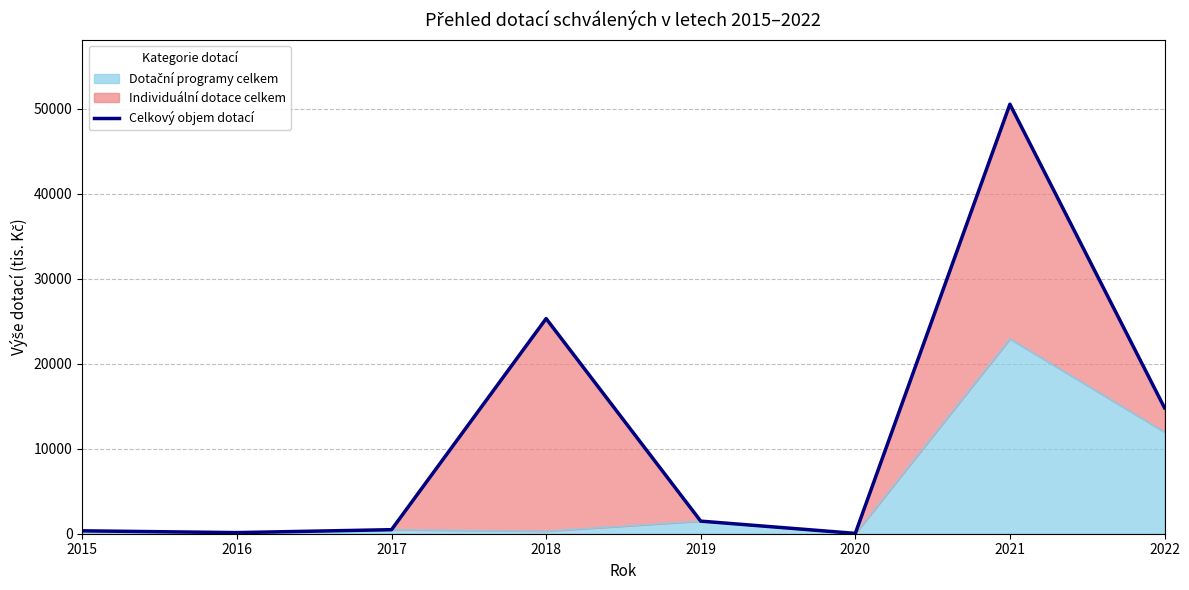

What is the difference between the second highest and minimum values?

25263